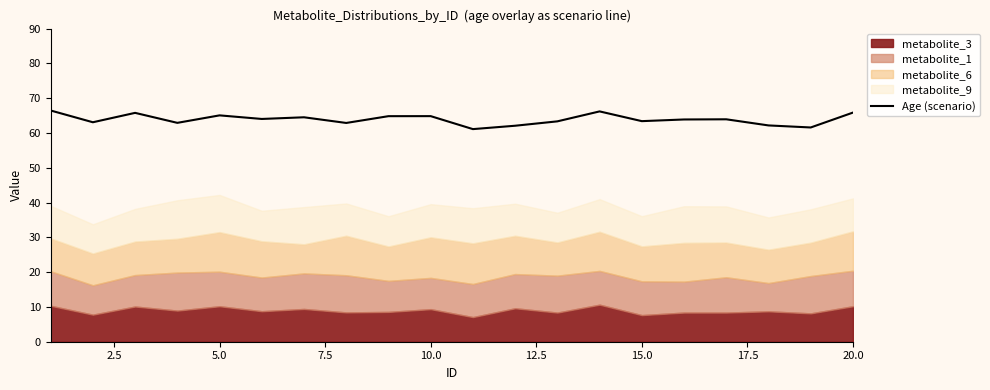

How many values exceed 63?

14